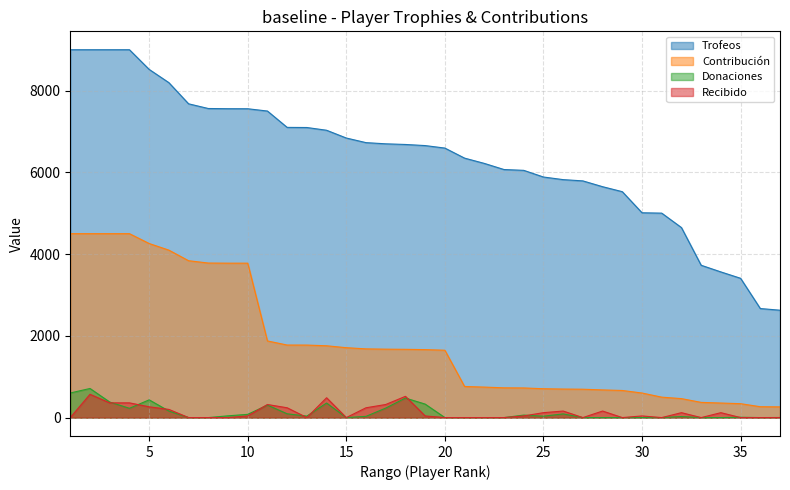

True or false: Trofeos has more than 2 points higher than both neighbors.

False